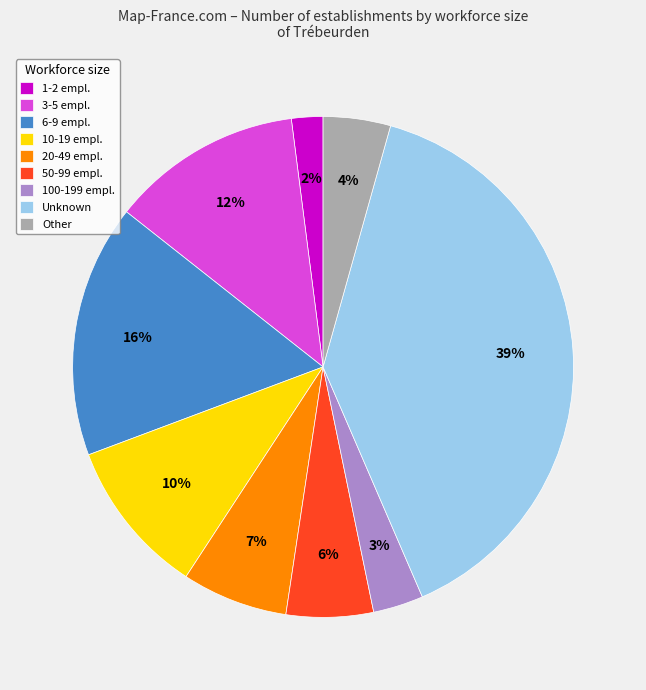

Approximately how many times larger is the value at 3-5 empl. compared to Unknown?

0.3